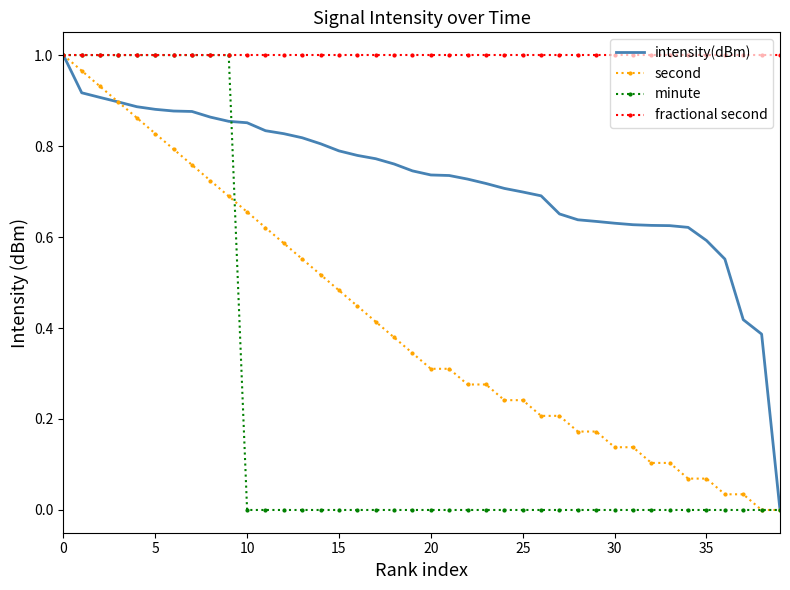

What are all the series names shown in the legend?

intensity(dBm), second, minute, fractional second